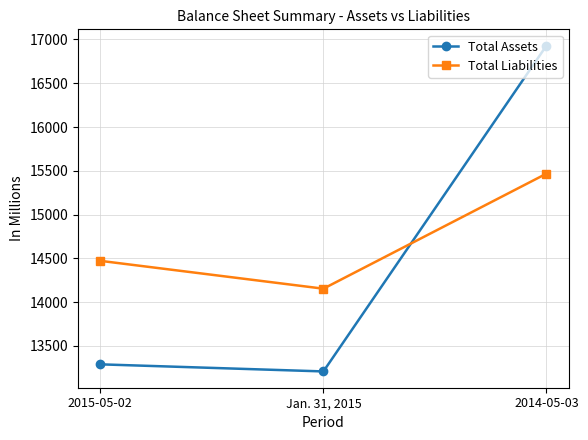

What are all the series names shown in the legend?

Total Assets, Total Liabilities